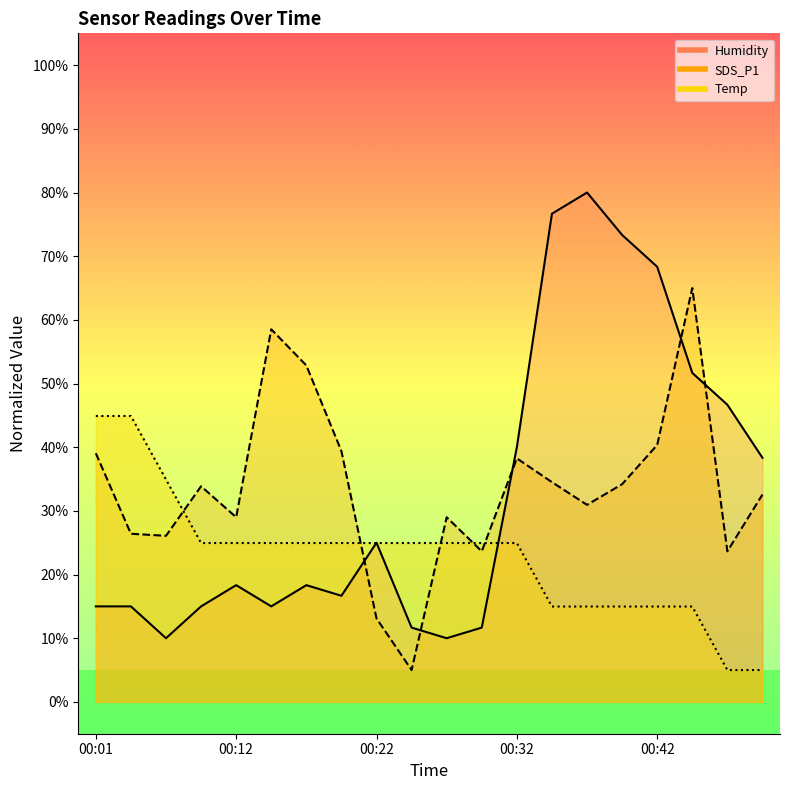

Which category has the highest value in the Temp series?

00:01